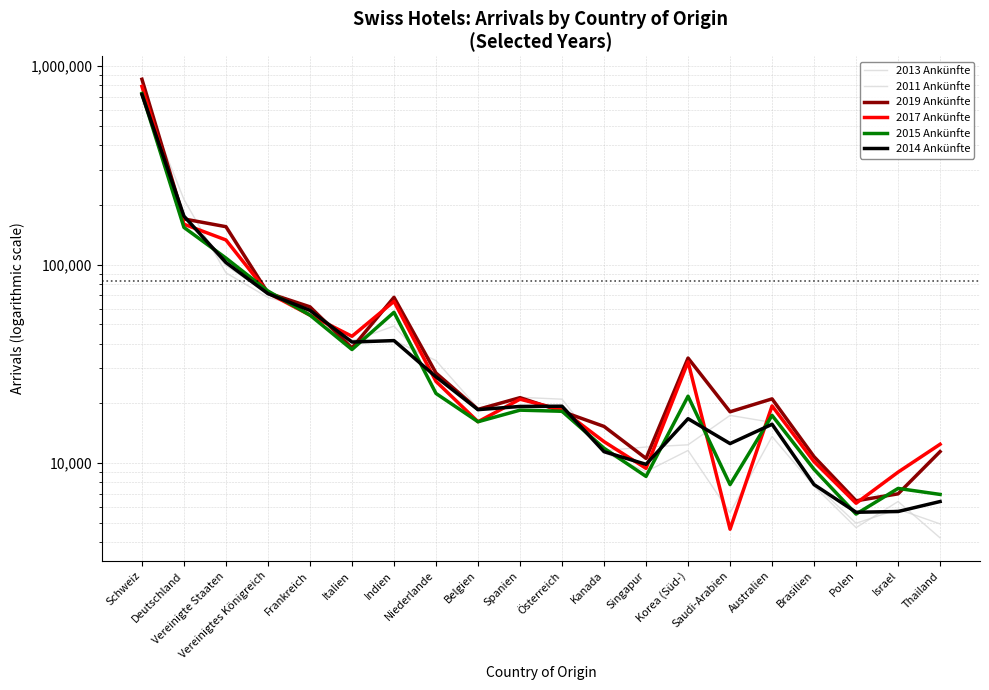

At which category is the sum across all series the highest?

Schweiz